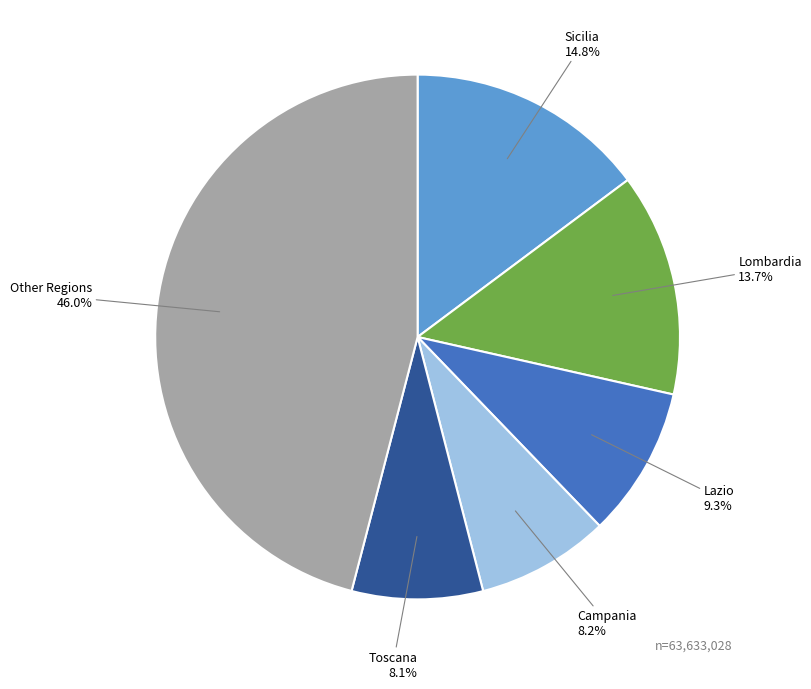

Is there any slice that represents more than half of the pie?

No